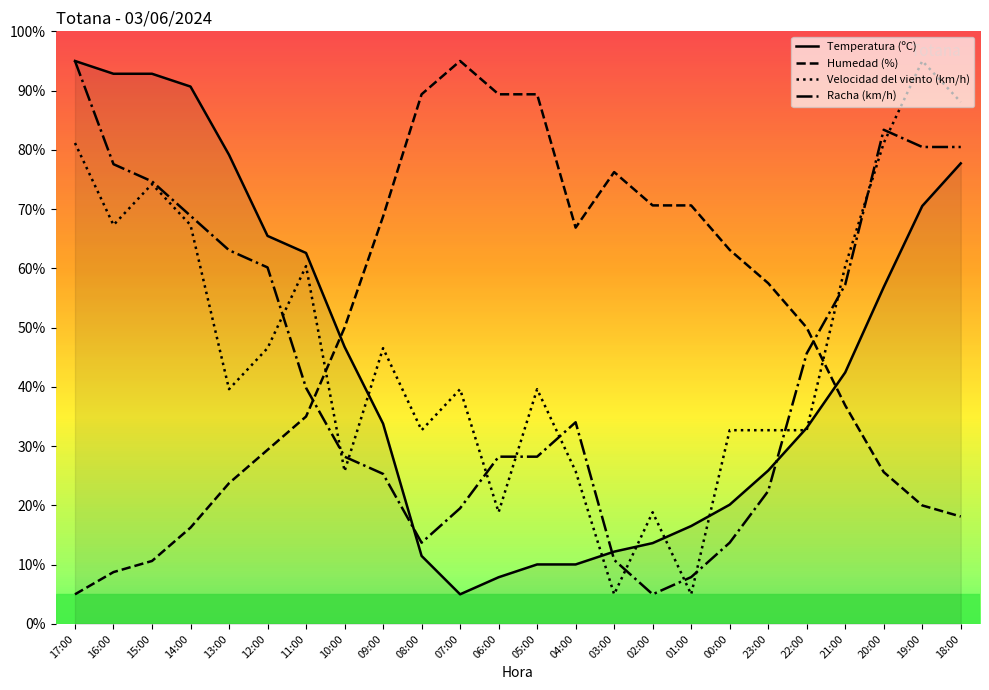

Which series has the largest total across all categories?

Humedad (%)